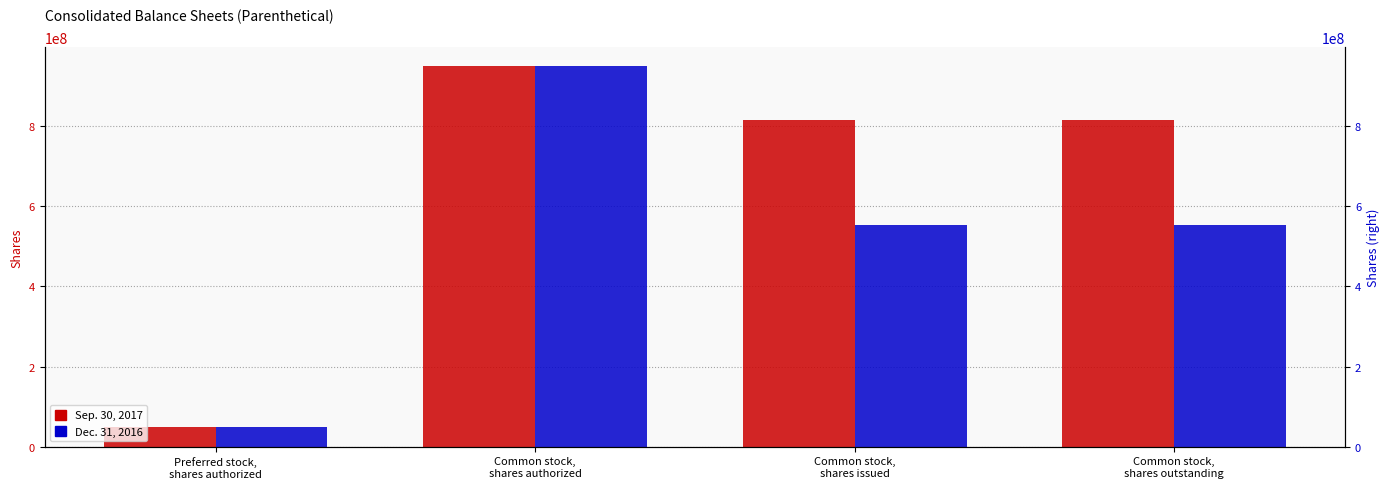

At how many categories does at least one series exceed 923616142?

1